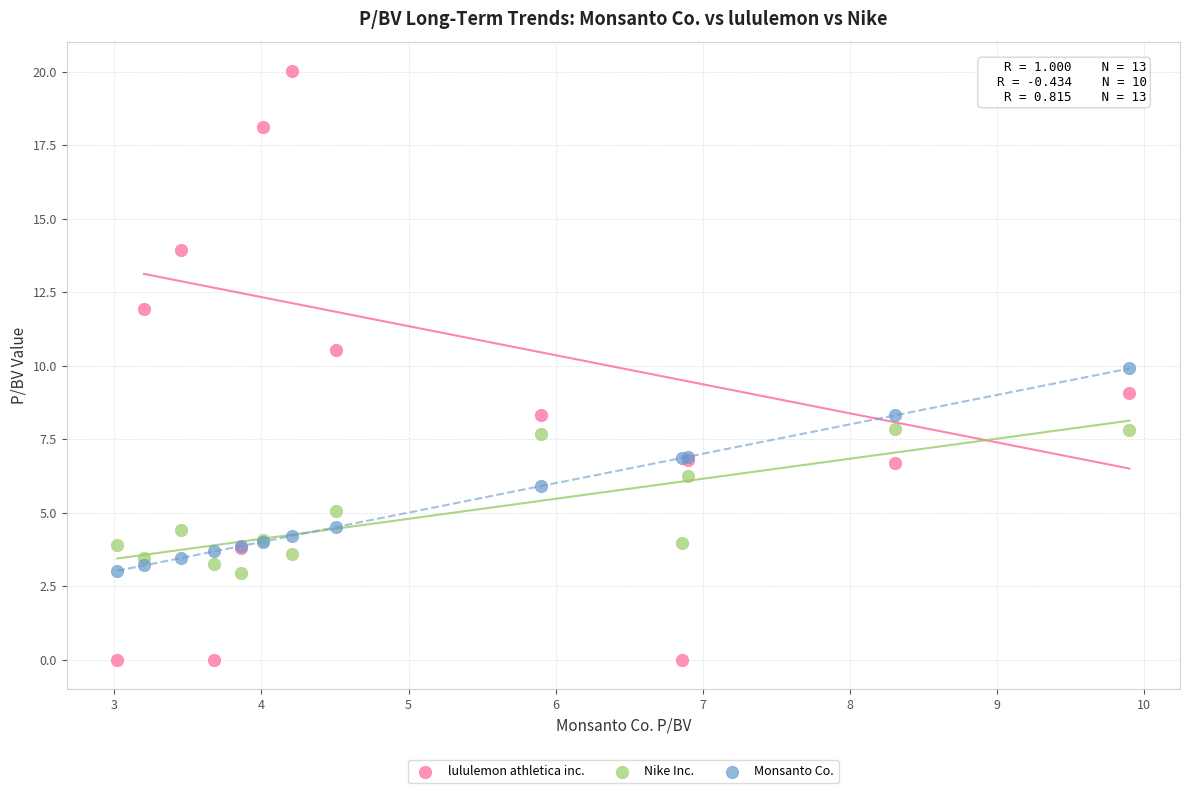

What is the X range (max minus min) for the scatter plot?

6.9